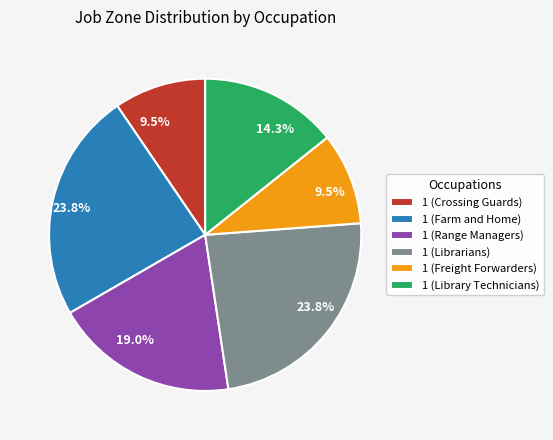

Is the sum of 1 (Crossing Guards) and 1 (Farm and Home) greater than half?

No